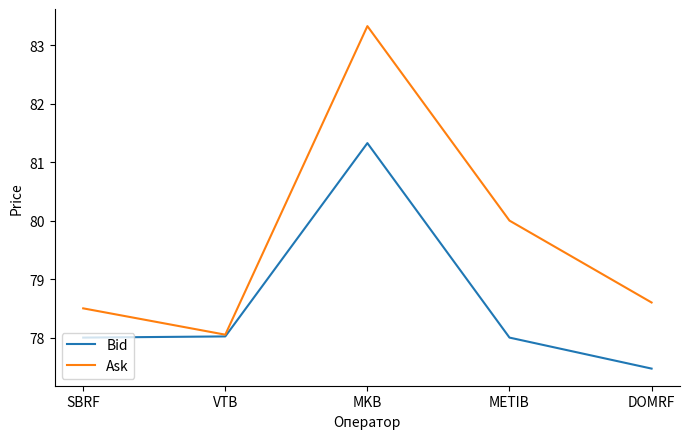

At METIB, list the series in order from largest to smallest.

Ask, Bid